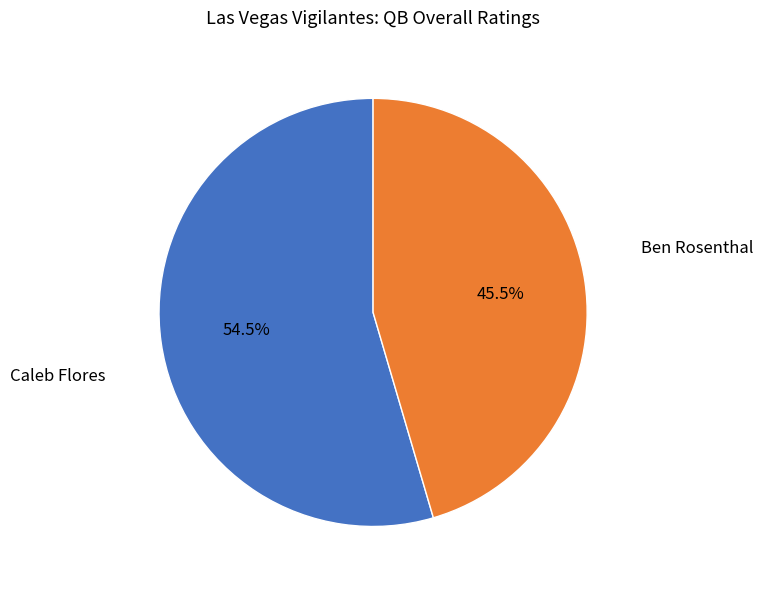

To the nearest percent, what is the difference between the Ben Rosenthal and Caleb Flores slice percentages?

9%